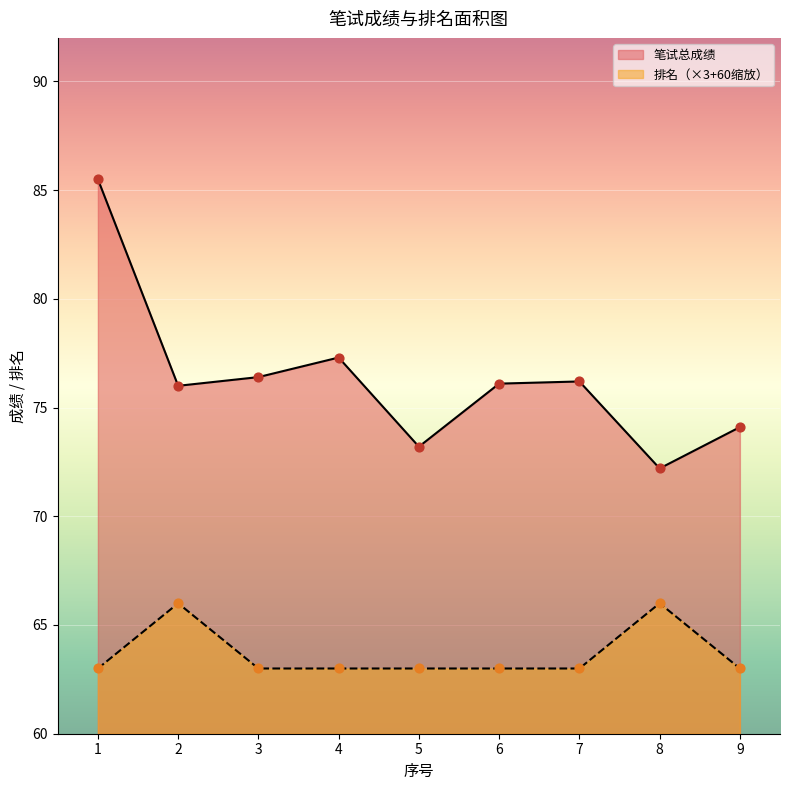

At how many categories does at least one series exceed 74?

7